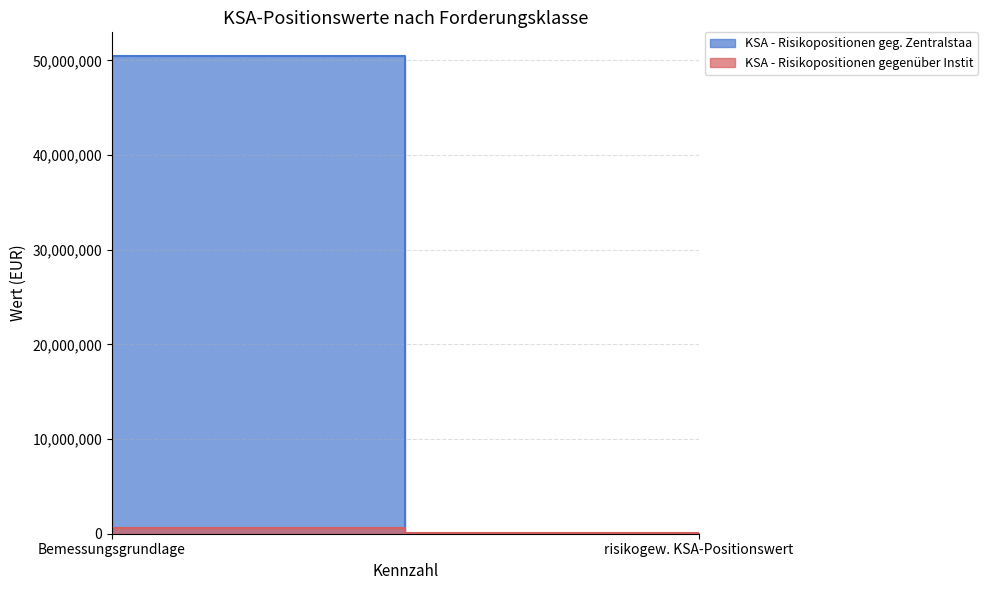

How many distinct data groups are displayed?

2